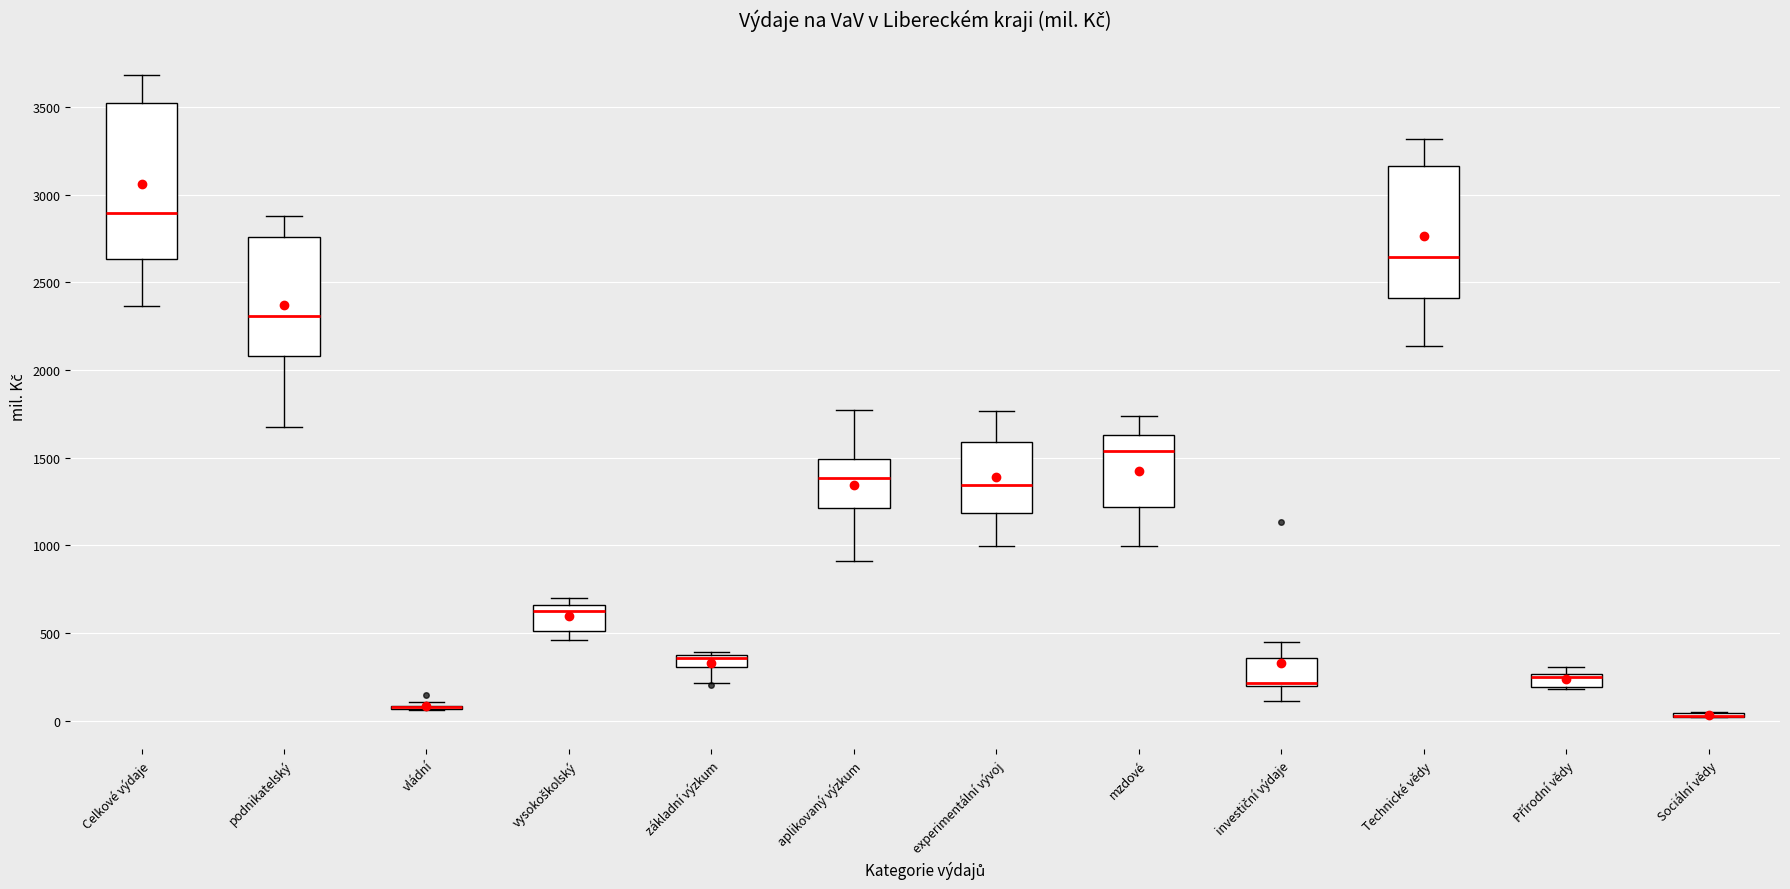

Comparing the boxes themselves (not the whiskers), which one is the tallest?

Celkové výdaje